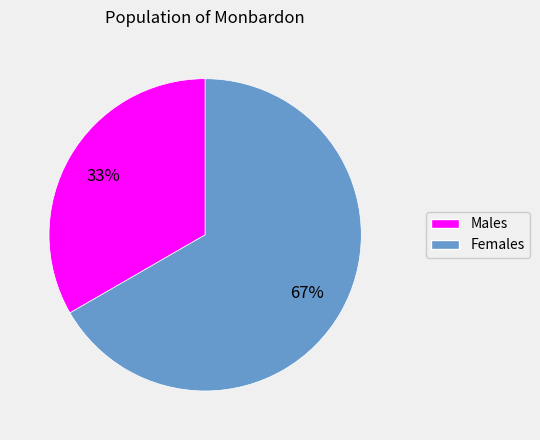

Is there any slice that represents more than half of the pie?

Yes